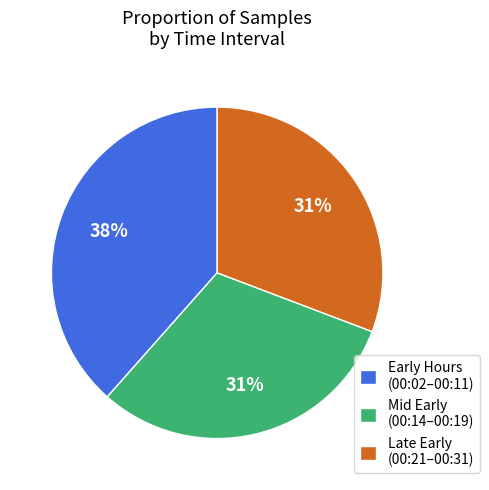

Is the sum of Late Early (00:21–00:31) and Mid Early (00:14–00:19) greater than half?

Yes